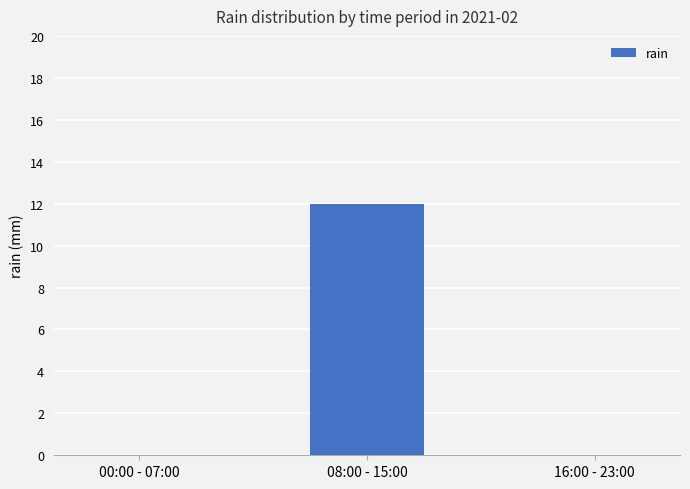

Which has a higher value, 00:00 - 07:00 or 08:00 - 15:00?

08:00 - 15:00